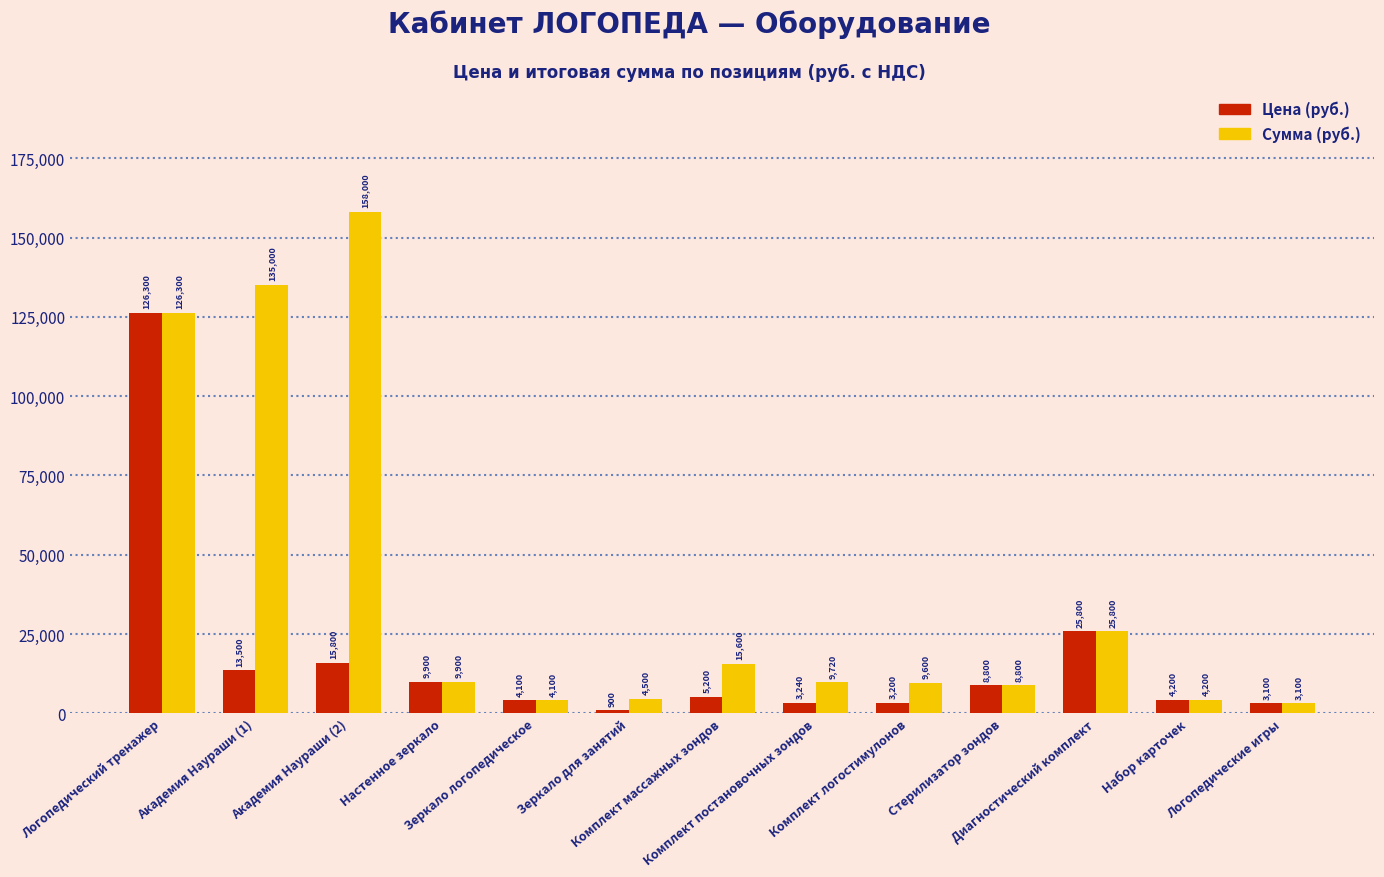

What is the total value across all series at Комплект постановочных зондов?

12960